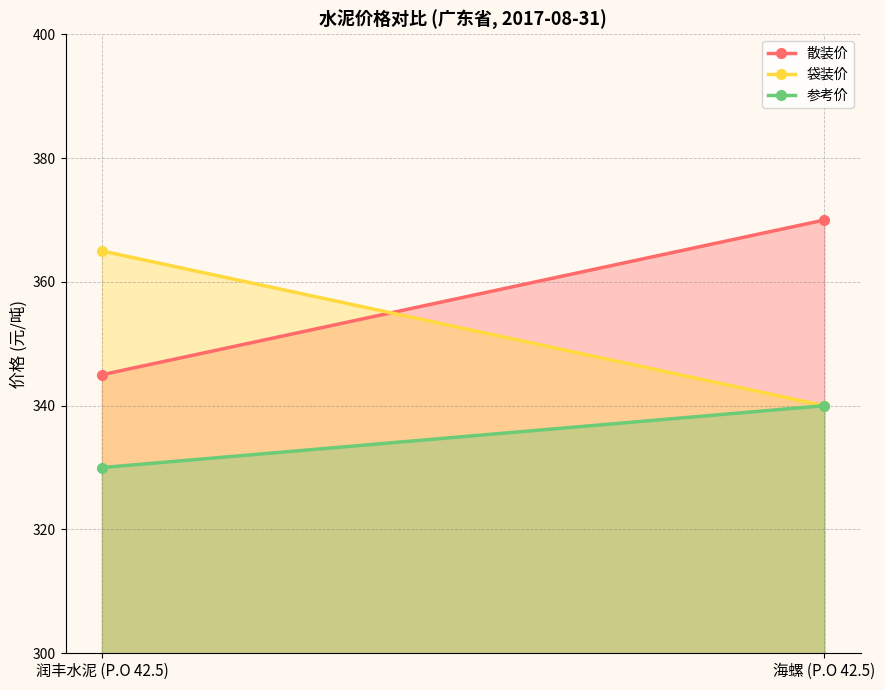

How many lines are shown in the chart?

3